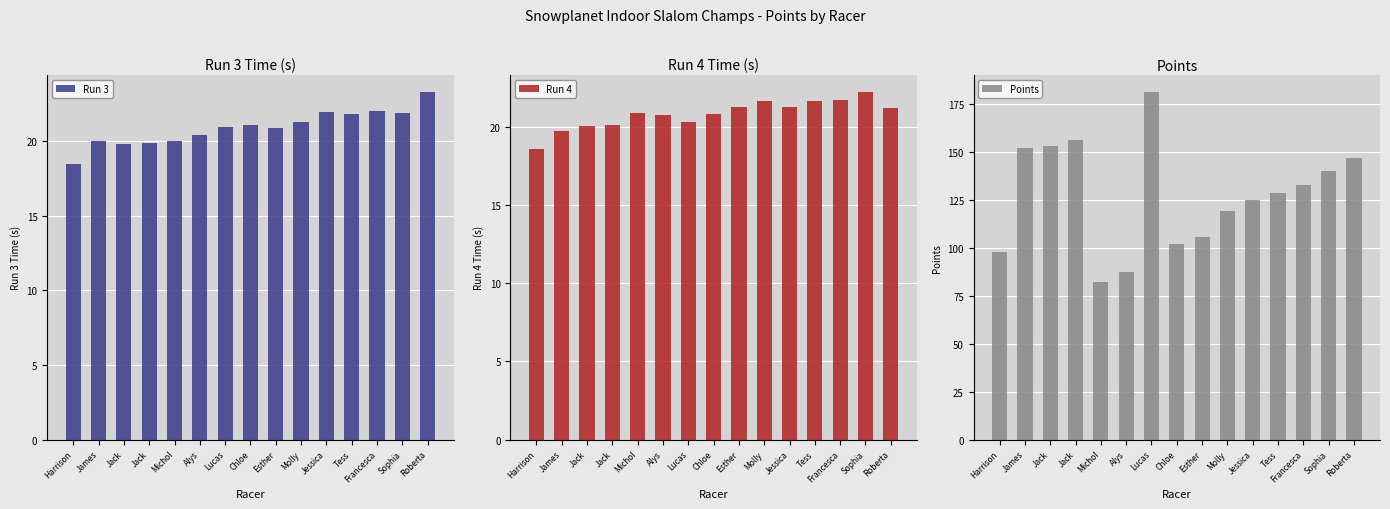

How many groups of bars are there?

15